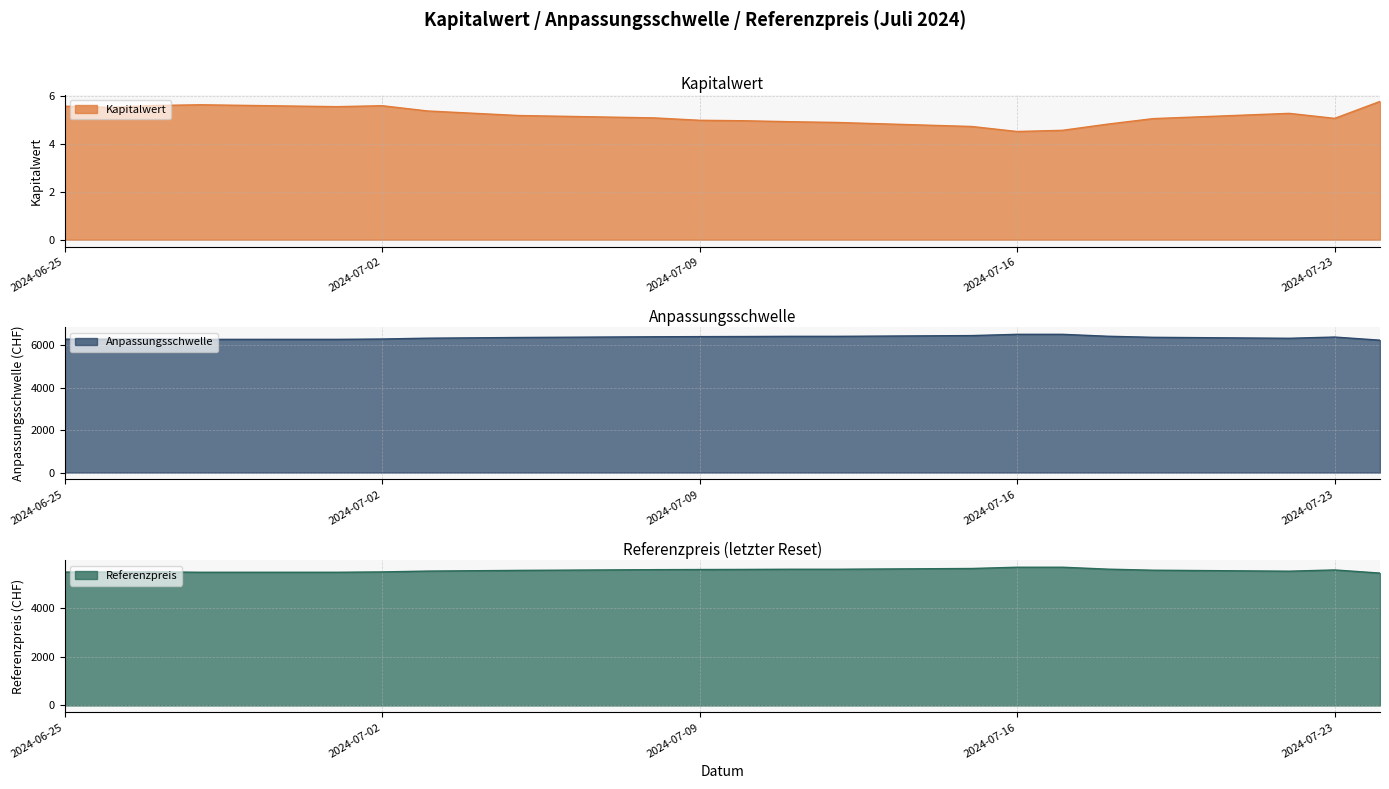

At how many categories does at least one series exceed 4193?

21